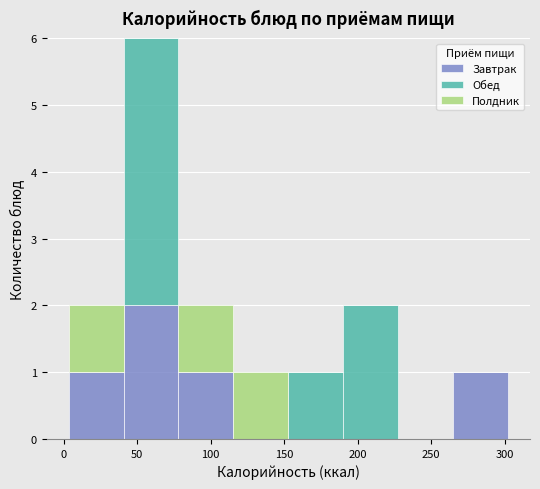

Reading left to right, transcribe this chart: for each stacked bar, give the range it covers on the x-axis and its total height. Neither the bar edges nor the heights are printed on the chart, so give them approximately, as read against the axes.

5 to 40: 2
40 to 80: 6
80 to 115: 2
115 to 155: 1
155 to 190: 1
190 to 230: 2
230 to 265: 0
265 to 300: 1